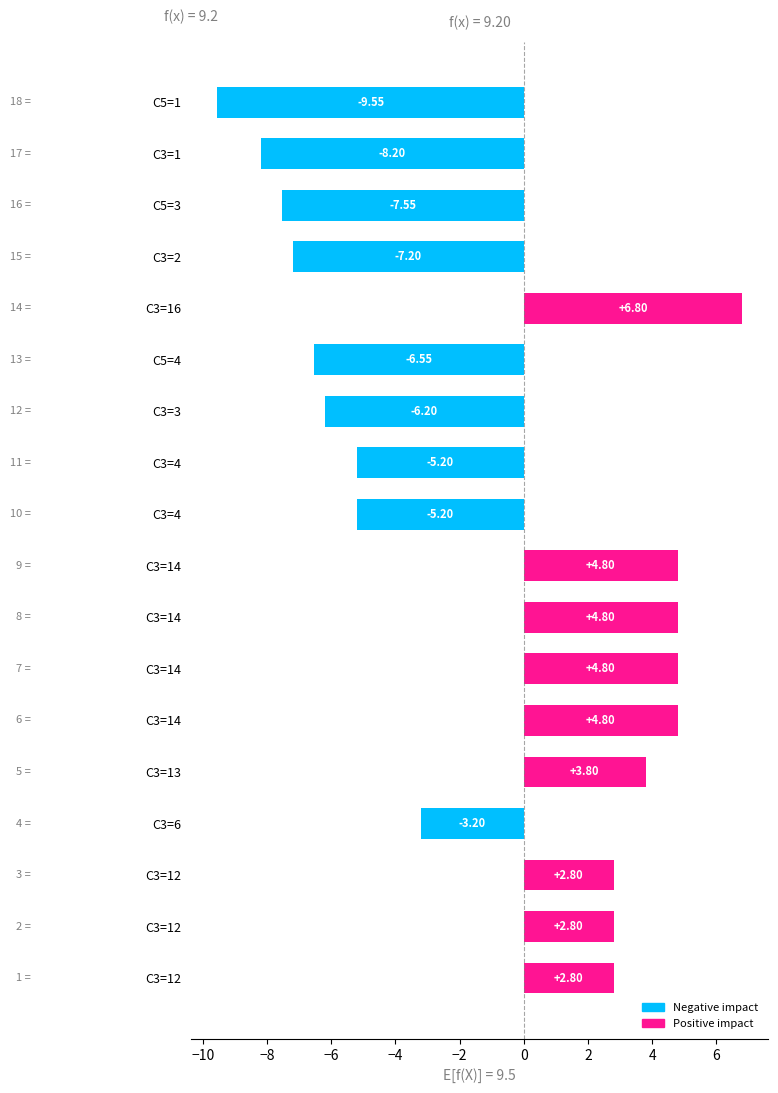

How many values exceed 2?

9